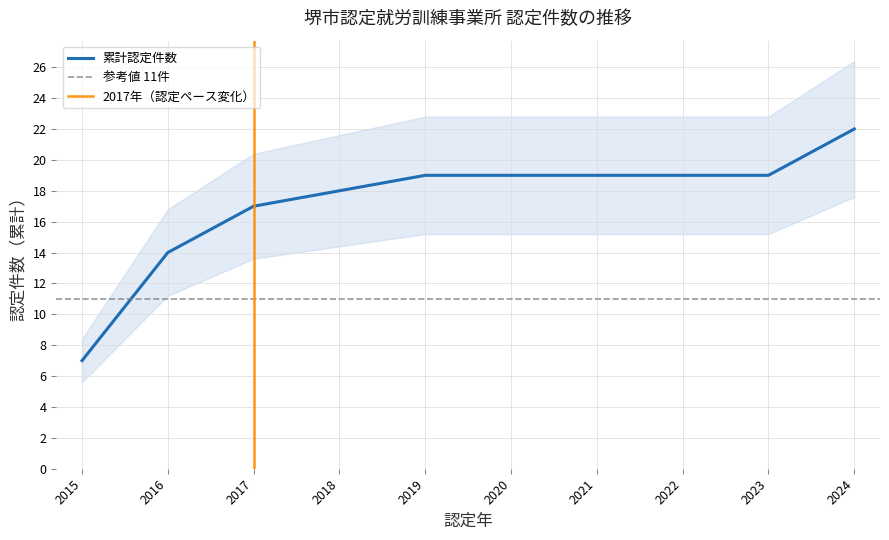

The value of 累計認定件数 at 2015 is 12. True or false?

False